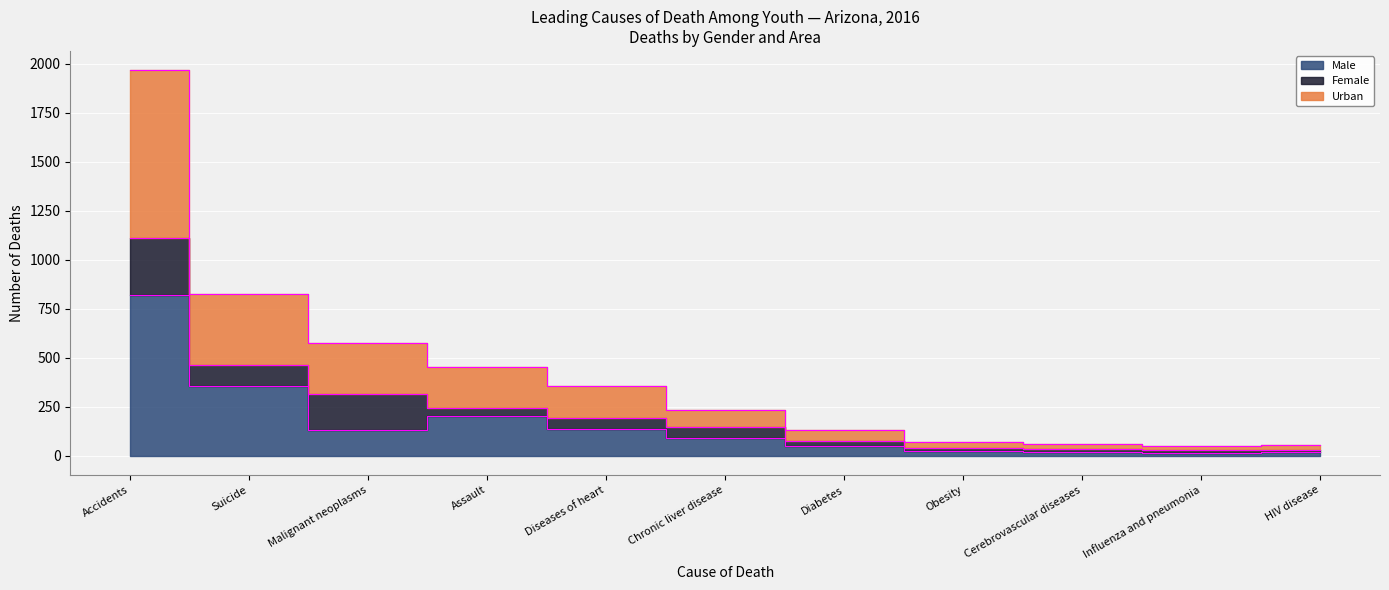

List the labels in order of Urban value, largest first.

Accidents, Suicide, Malignant neoplasms, Assault, Diseases of heart, Chronic liver disease, Diabetes, Obesity, Cerebrovascular diseases, HIV disease, Influenza and pneumonia